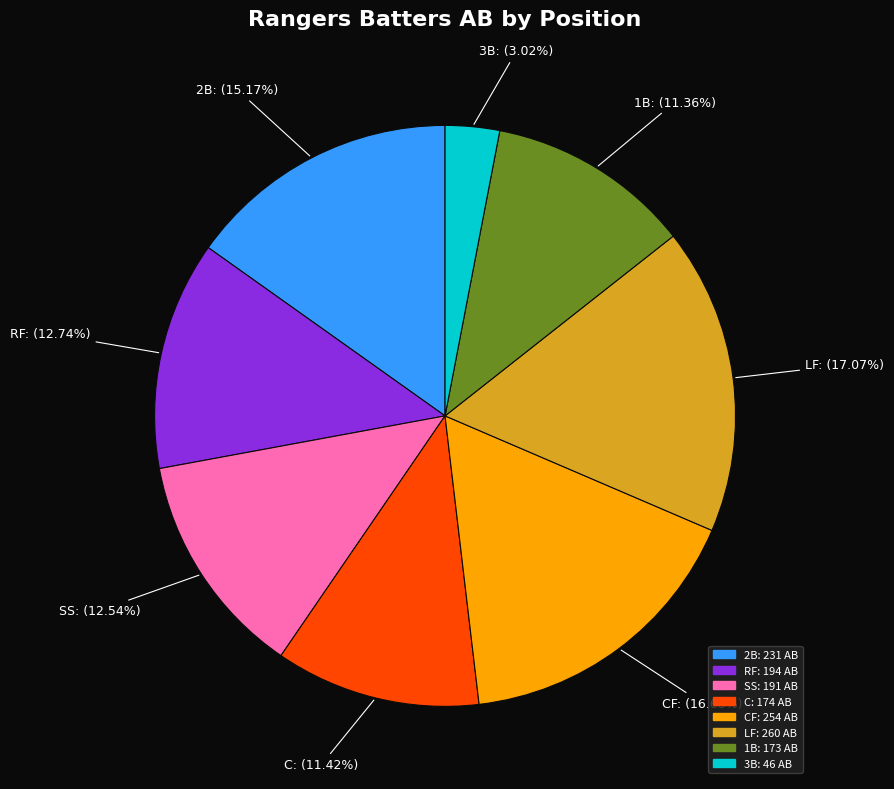

Is there a majority slice in this chart?

No